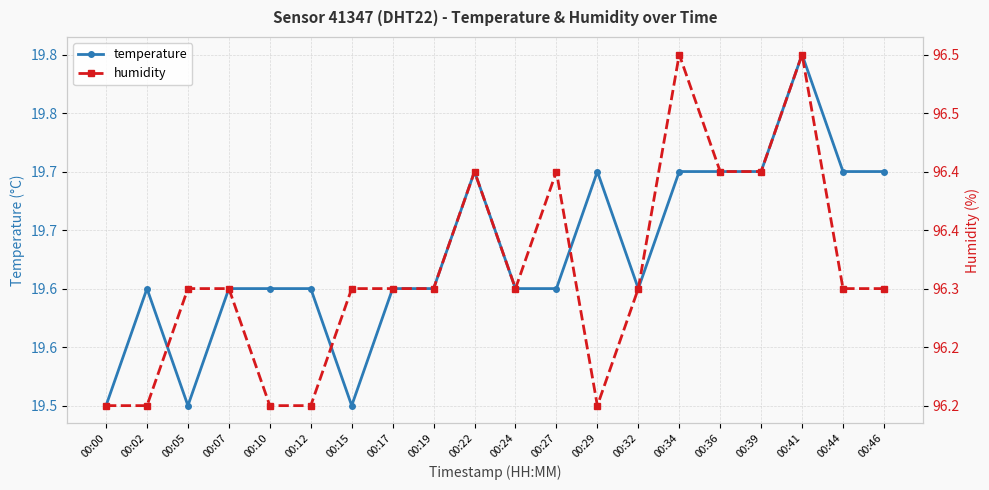

What are all the series names shown in the legend?

temperature, humidity